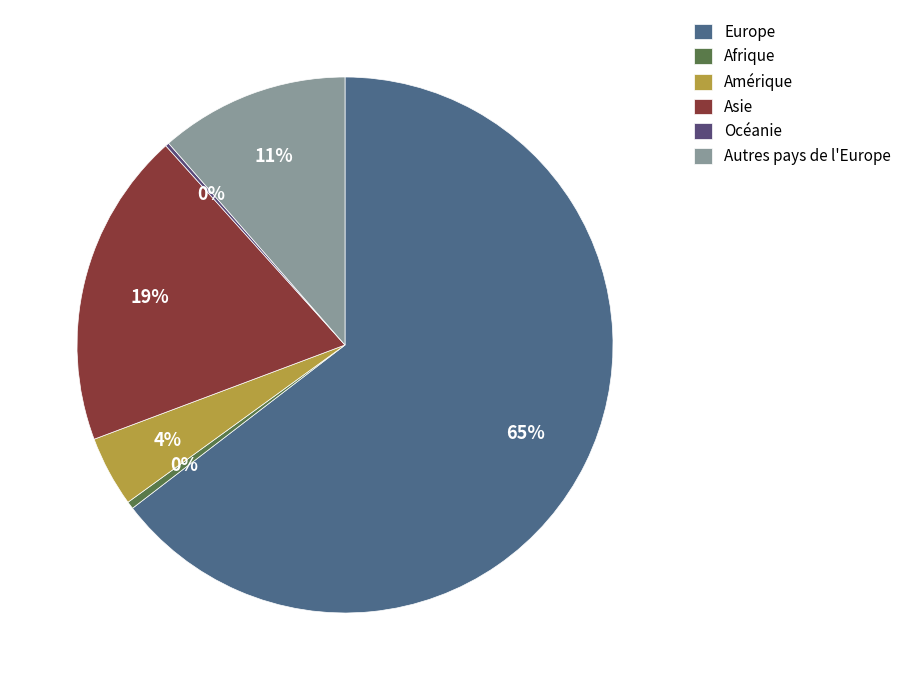

Rank the categories by value from lowest to highest.

Océanie, Afrique, Amérique, Autres pays de l'Europe, Asie, Europe